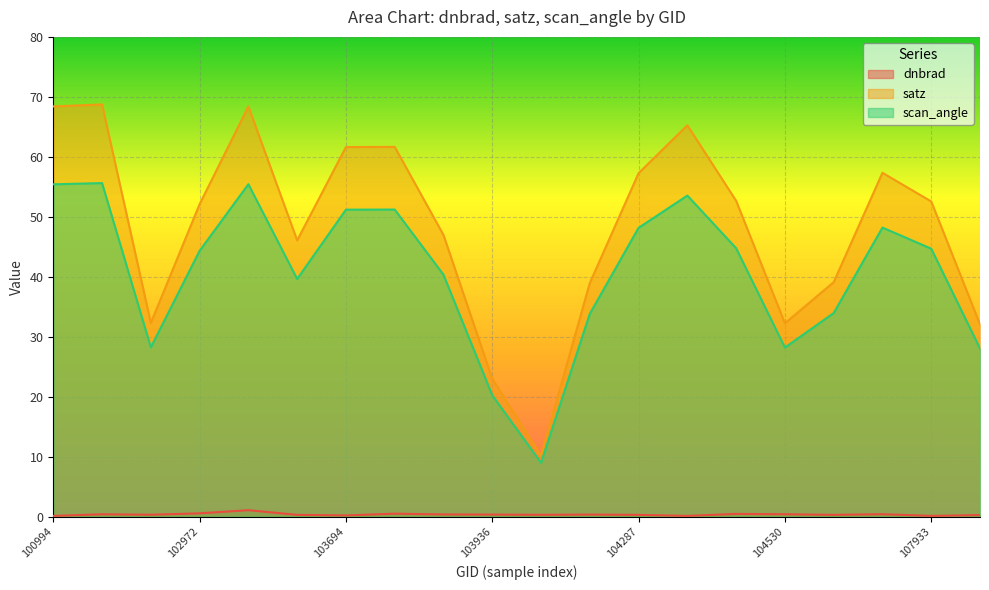

What is the maximum value shown in the chart?

68.7